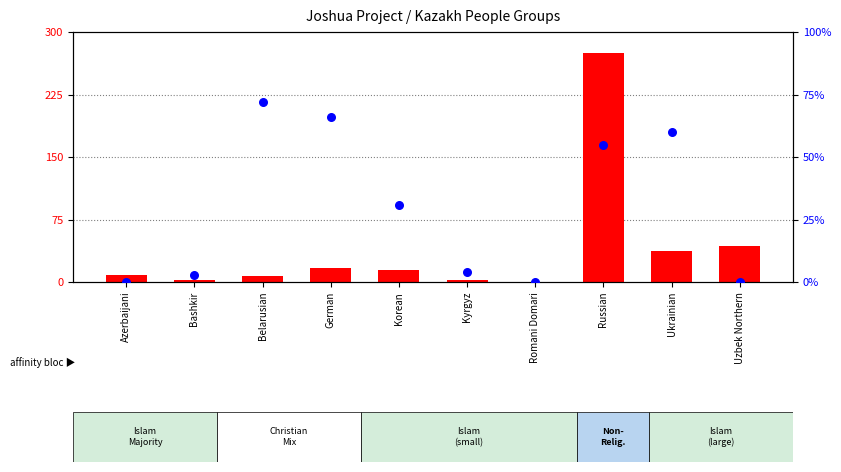

What are all the series names shown in the legend?

Population (scaled), % Adherents